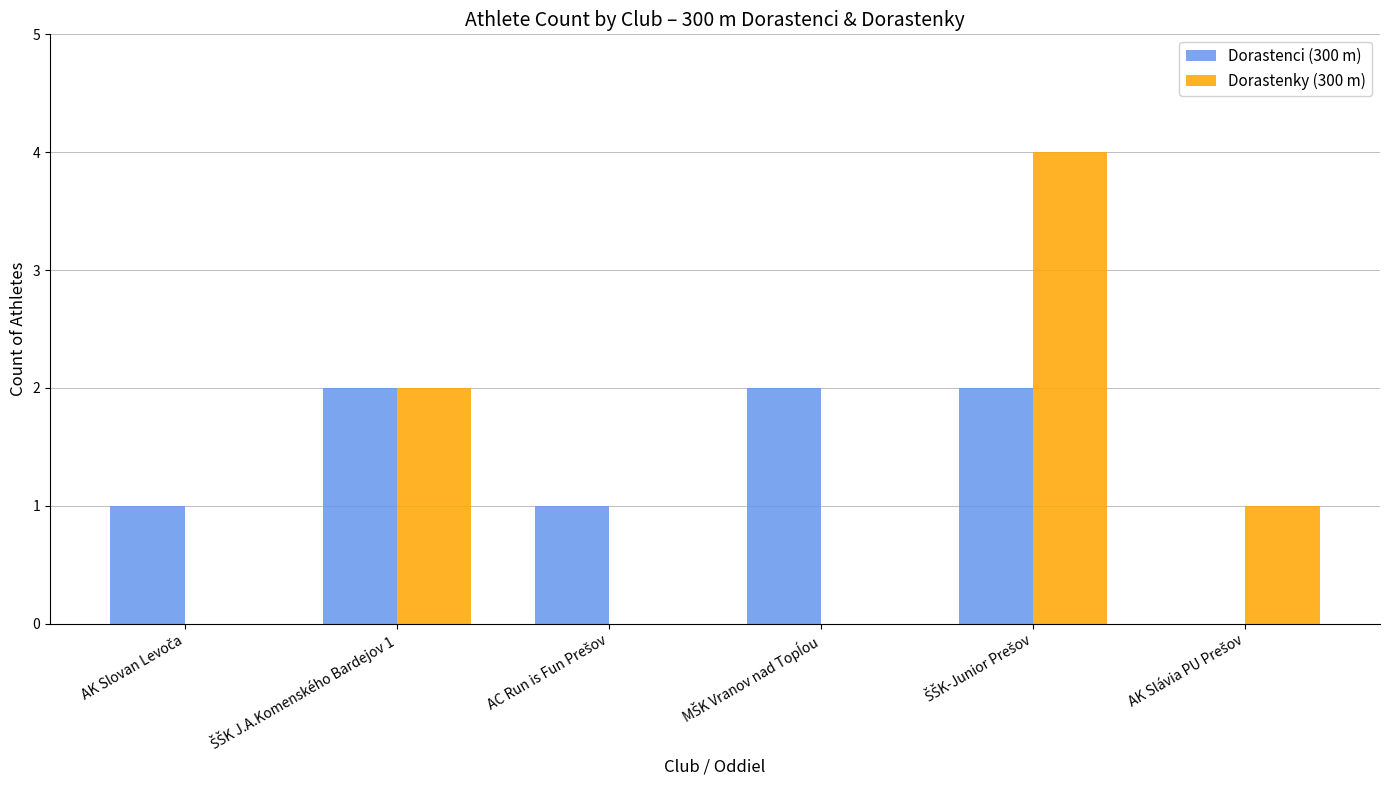

What is the sum of all Dorastenci (300 m) values?

8